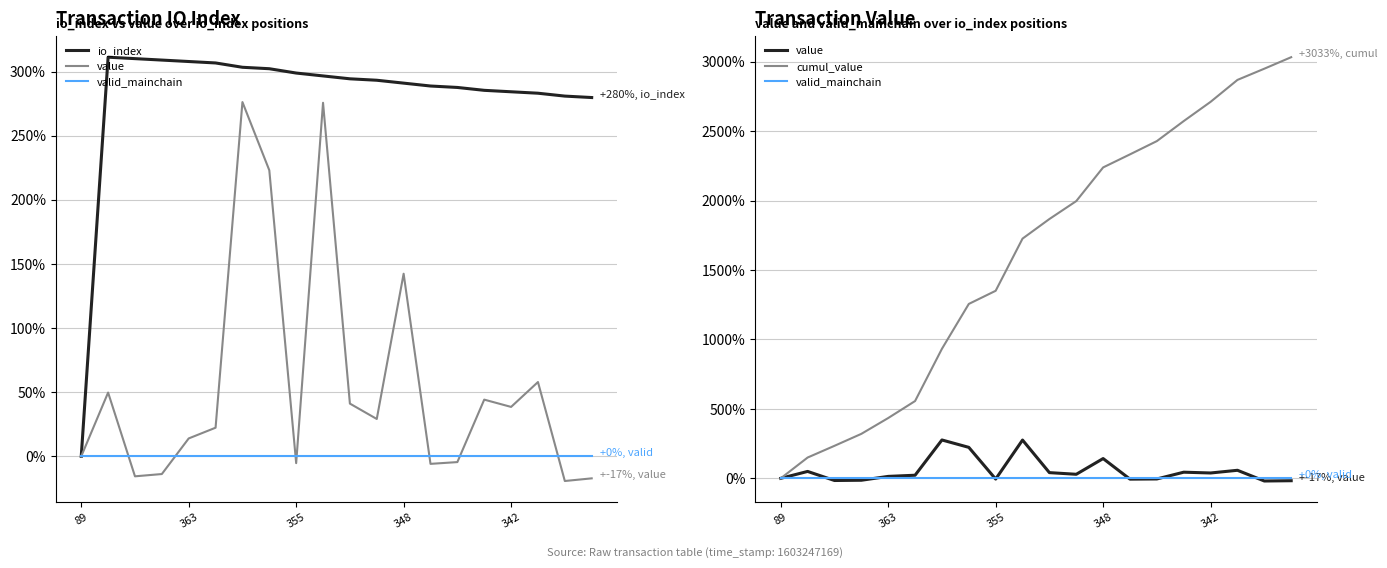

After their last crossing, which series has the higher values: io_index or cumul_value?

cumul_value